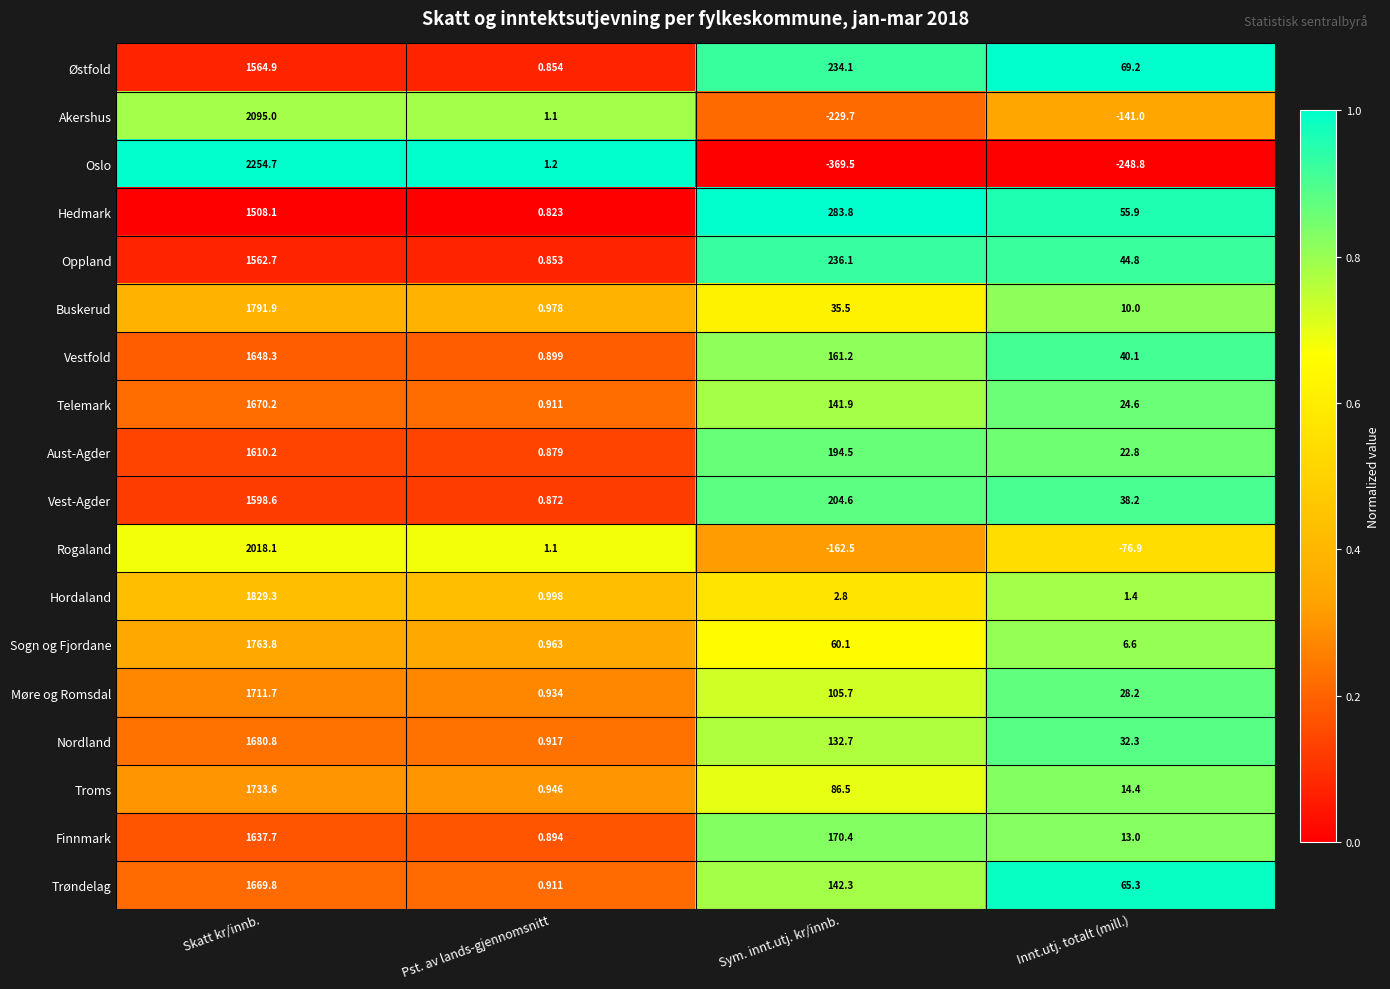

What is the total value across all series at Sym. innt.utj. kr/innb.?

1430.5